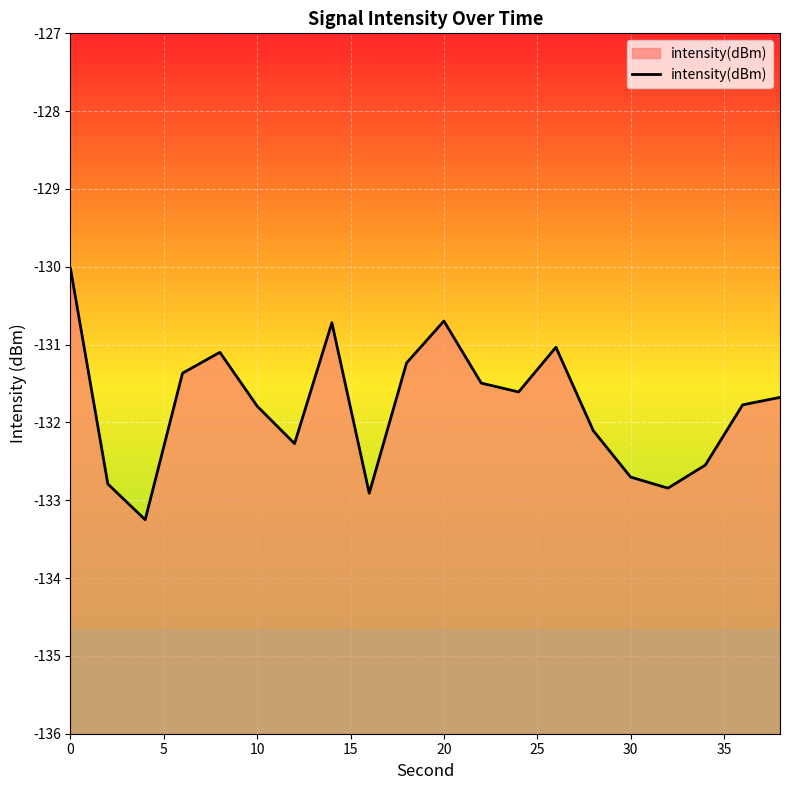

What is the change in value from 10 to 20?

+1.1